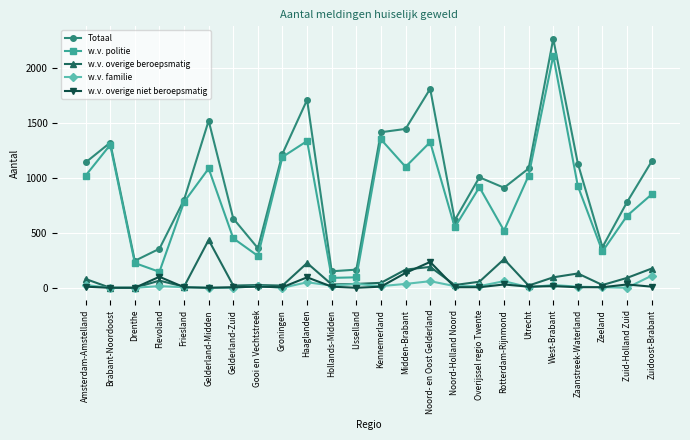

Which series has the largest range (max minus min)?

Totaal